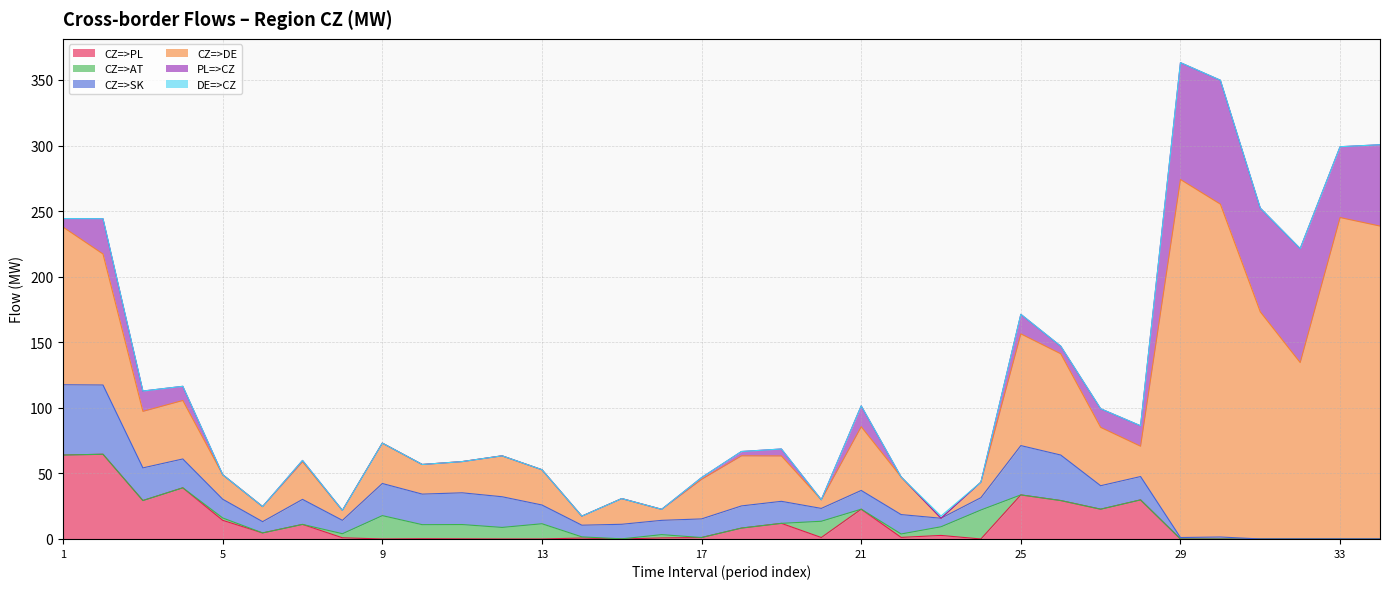

Which has a higher value, 21 or 34?

21